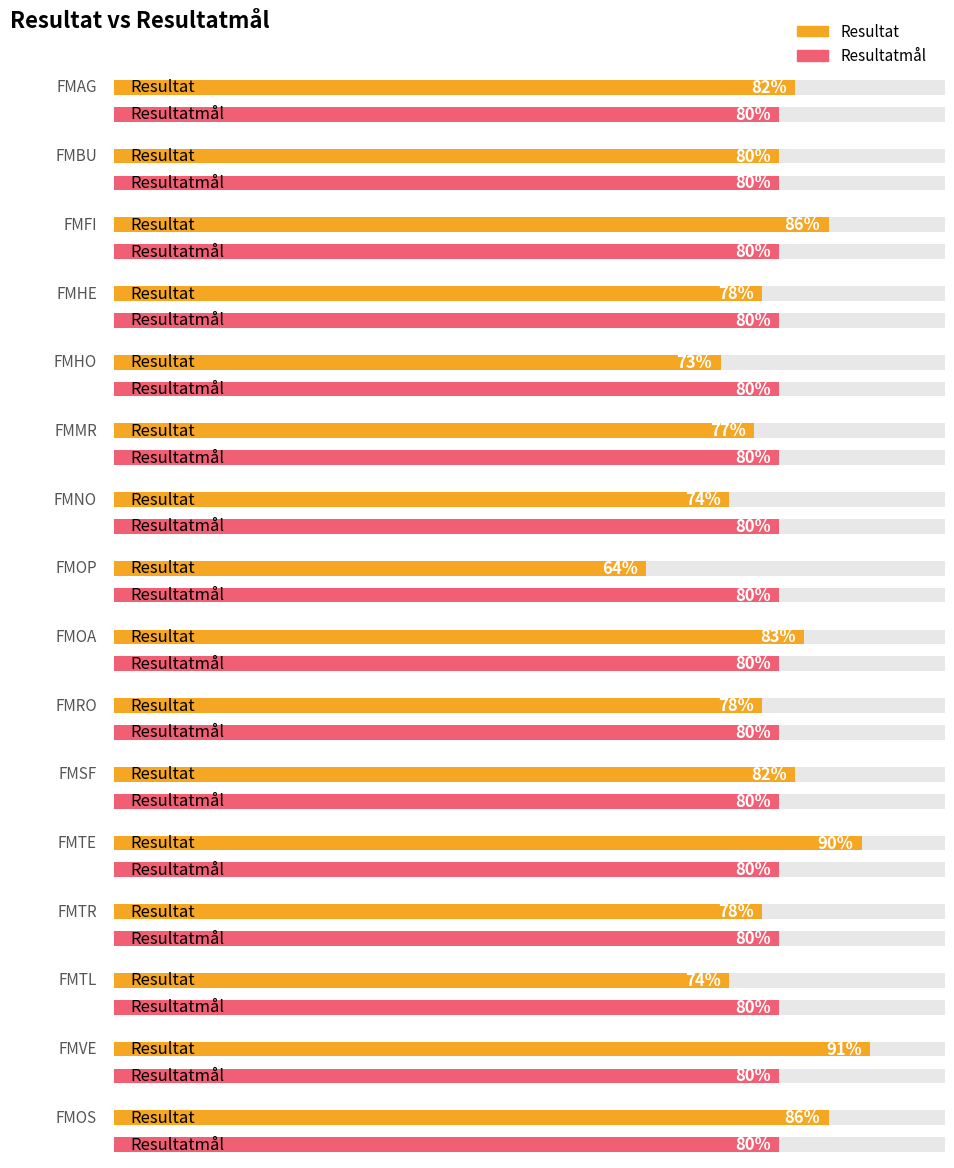

Which series has the largest total across all categories?

Resultatmål